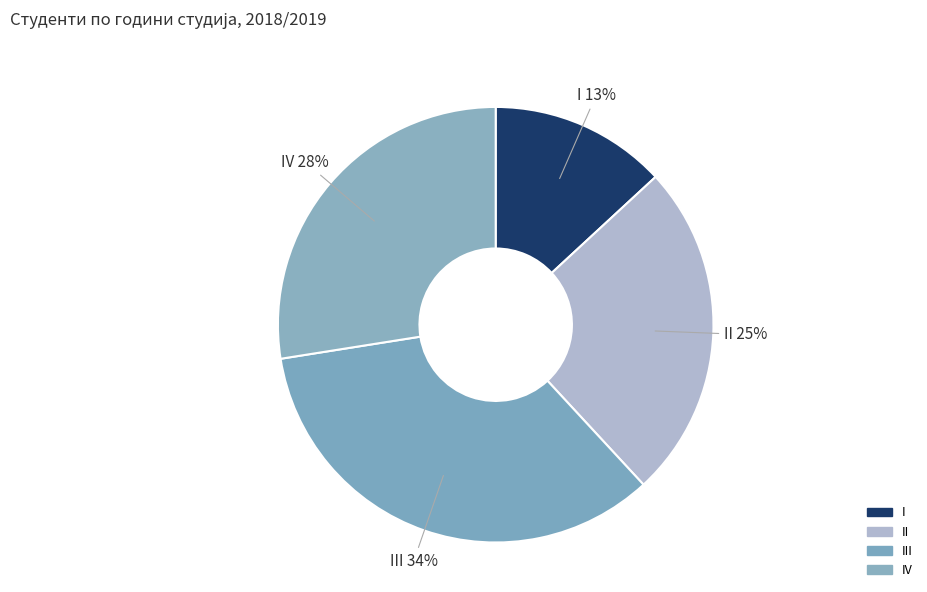

To the nearest percent, what is the average slice percentage?

25%